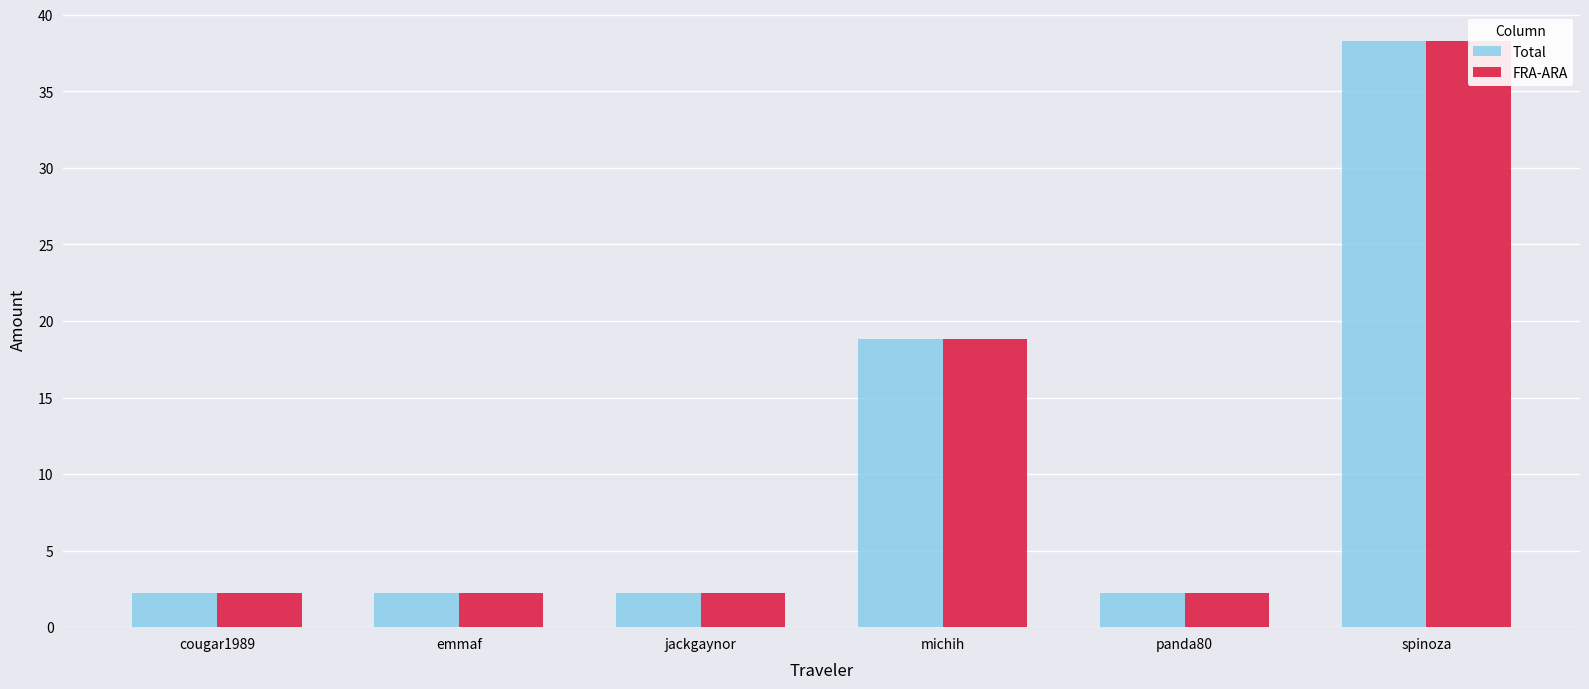

Is the value of Total at panda80 greater than the value of FRA-ARA at jackgaynor?

No